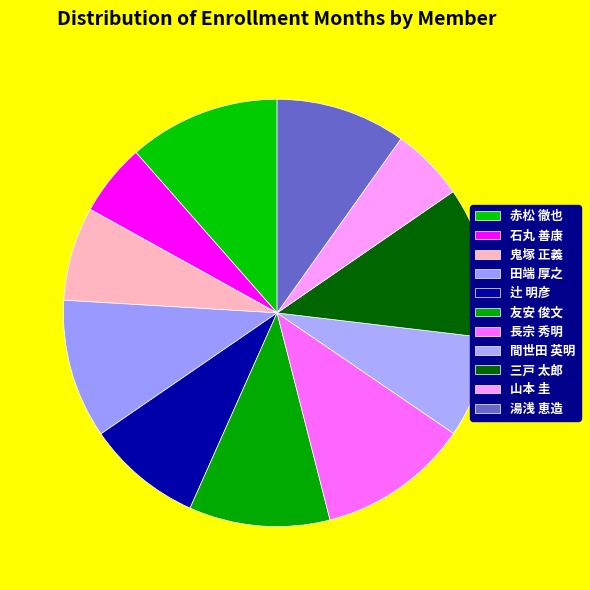

What portion of the pie excludes 石丸 善康?

94.5%